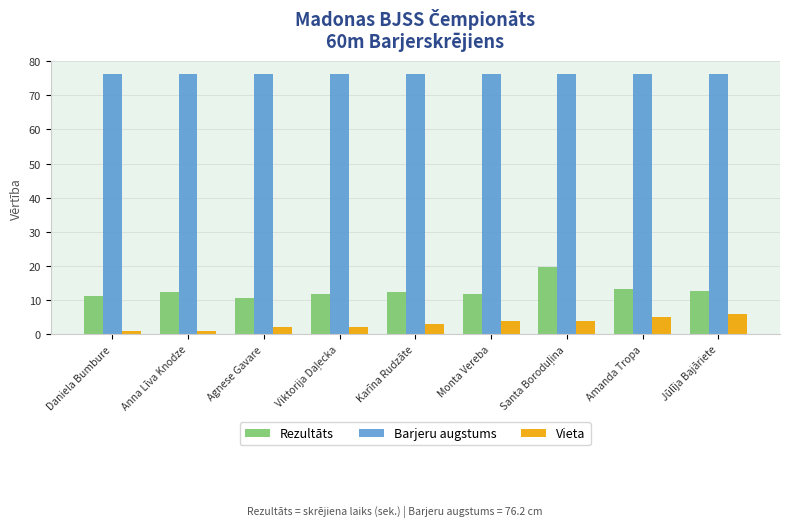

What is the spread (max minus min) of values at Monta Vereba?

72.2